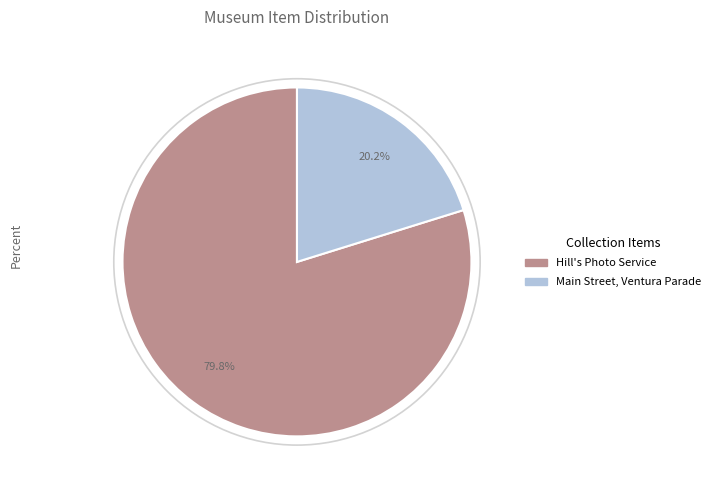

True or false: Main Street, Ventura Parade accounts for 30% of the total.

False